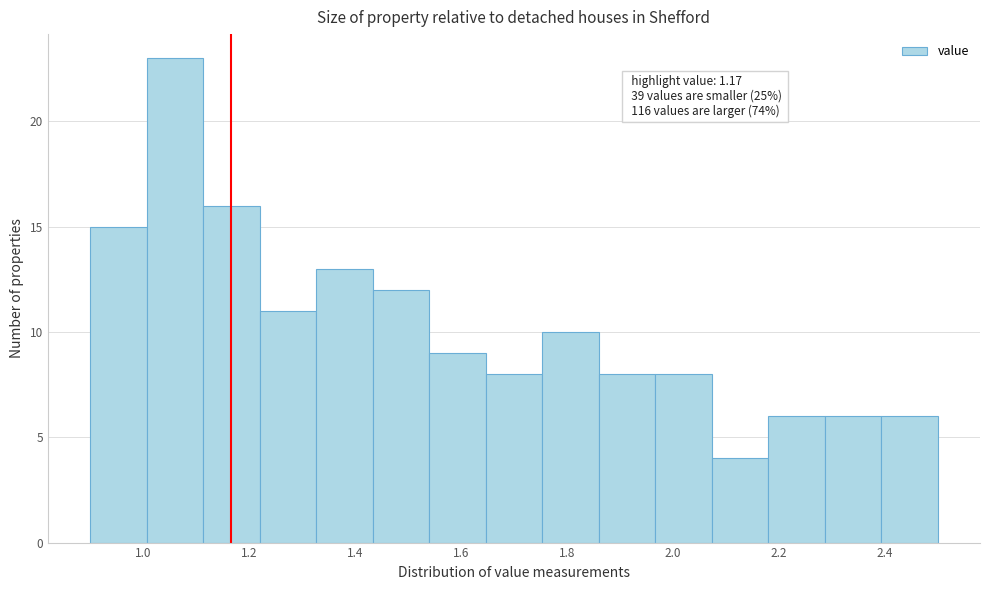

Which range on the x-axis has the tallest bar?

1.00 to 1.12